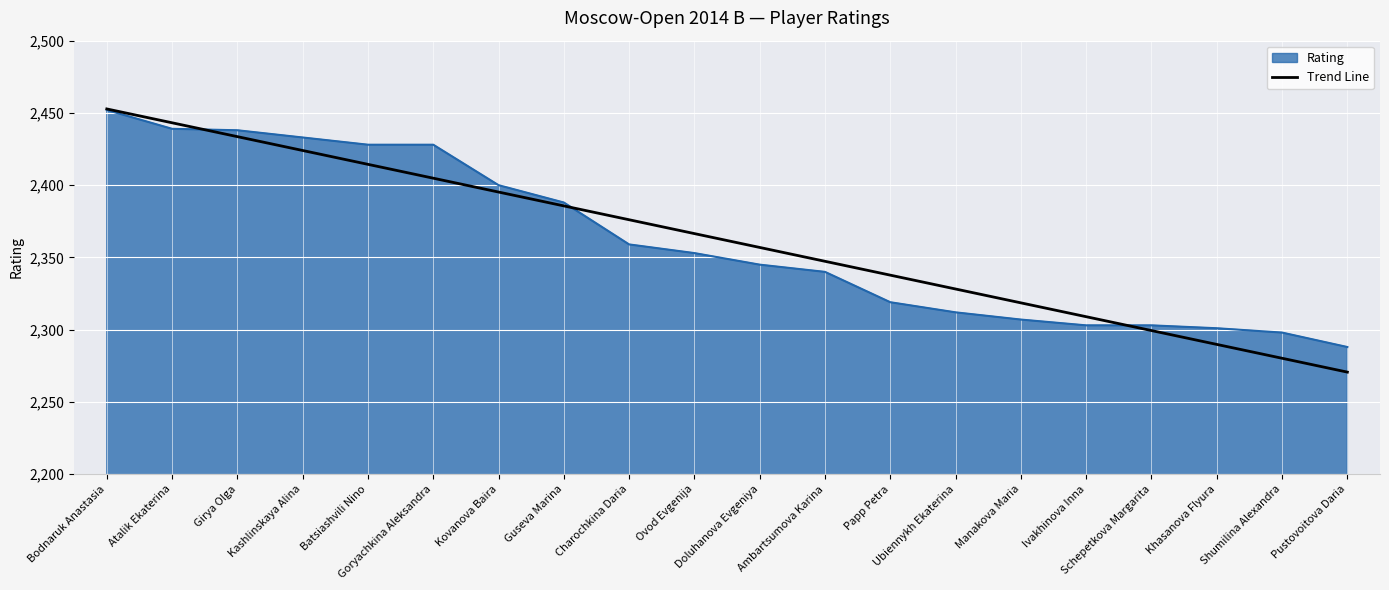

Which series has the widest spread of values?

Trend Line